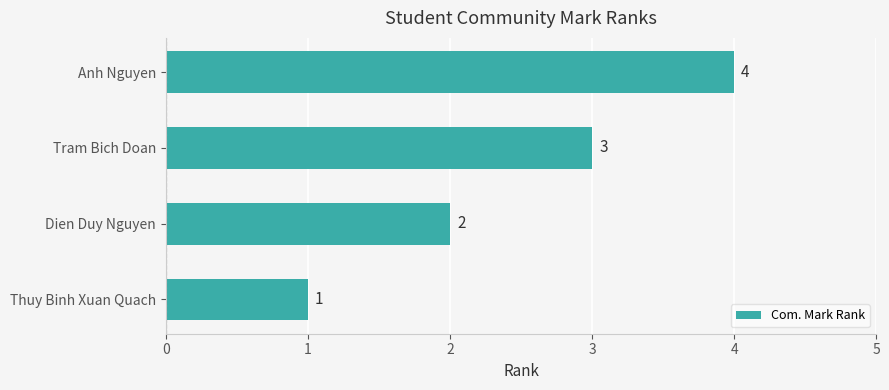

The chart shows a value of 2 at Dien Duy Nguyen. True or false?

True